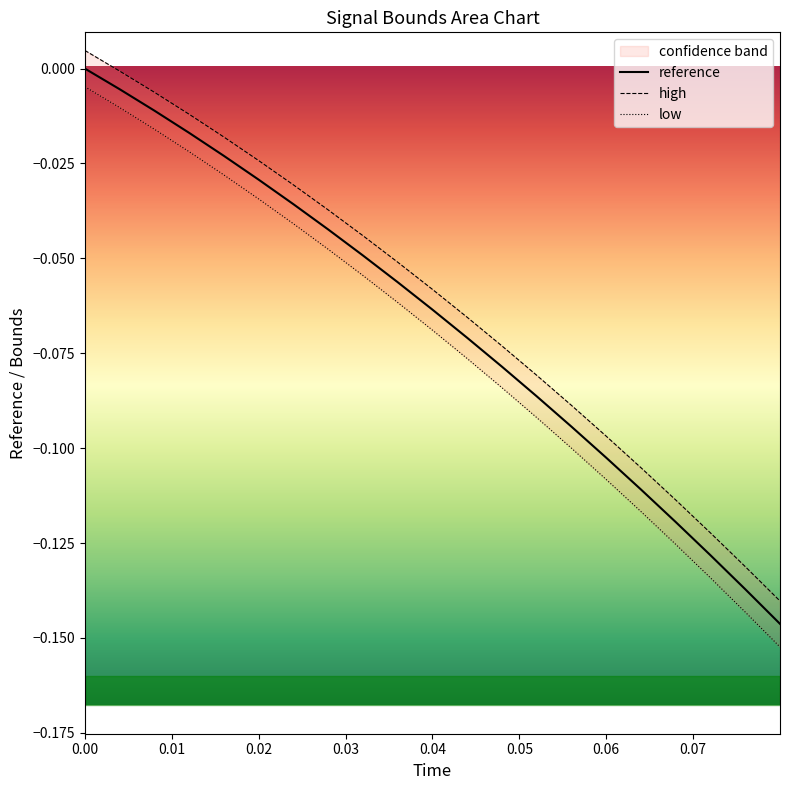

What is the label of the 7th point from the left?

0.06